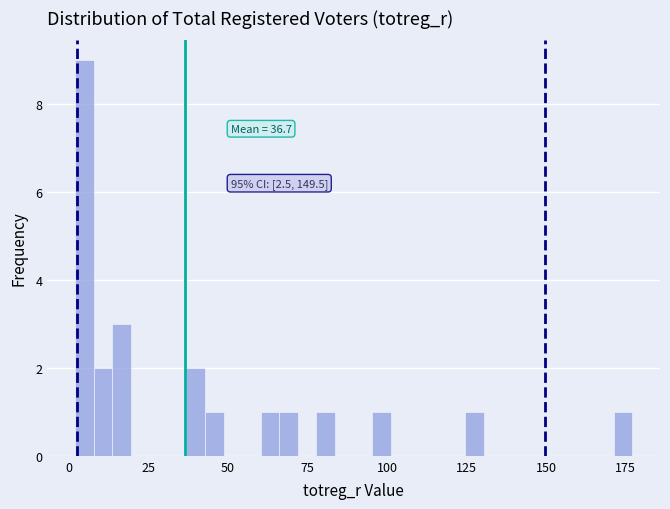

Around what value on the x-axis is the tallest bar? Give the approximate position of its centre, as read against the axis.

5